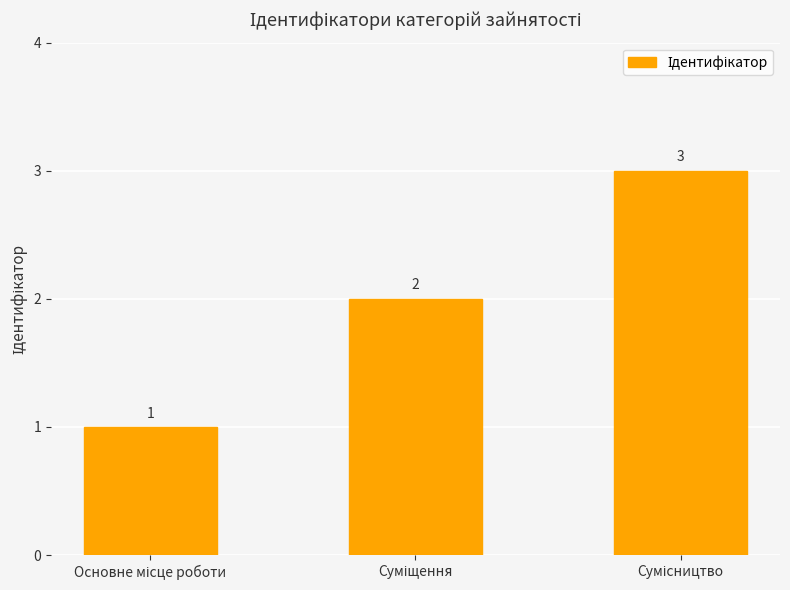

How many values are between 1 and 3?

3